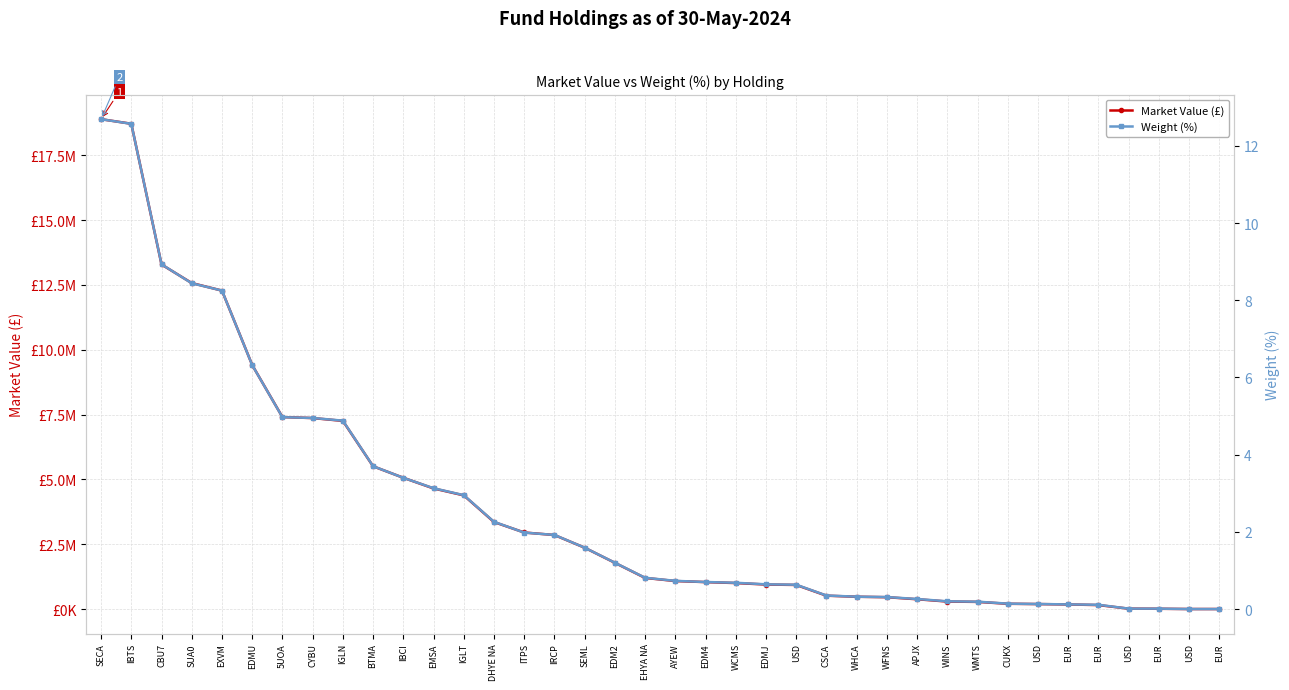

What are all the series names shown in the legend?

Market Value (£), Weight (%)